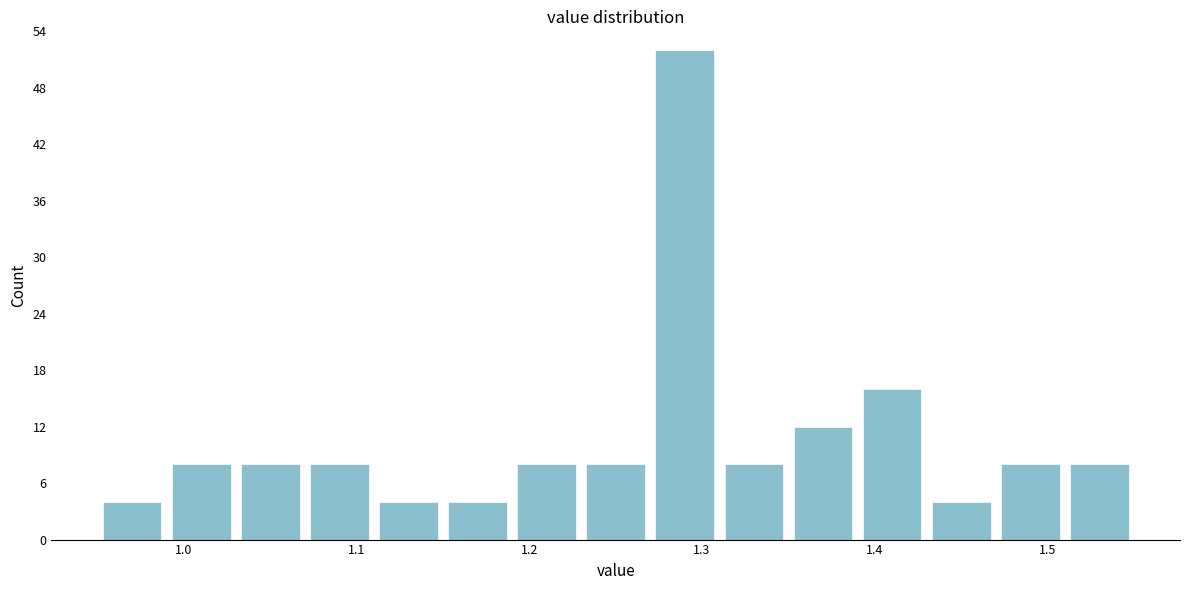

Reading left to right, transcribe this chart: for each bar, give the range it covers on the x-axis and its height. The values are not printed on the chart, so give them approximately, as read against the axis.

0.95 to 0.99: 4
0.99 to 1.03: 8
1.03 to 1.07: 8
1.07 to 1.11: 8
1.11 to 1.15: 4
1.15 to 1.19: 4
1.19 to 1.23: 8
1.23 to 1.27: 8
1.27 to 1.31: 52
1.31 to 1.35: 8
1.35 to 1.39: 12
1.39 to 1.43: 16
1.43 to 1.47: 4
1.47 to 1.51: 8
1.51 to 1.55: 8